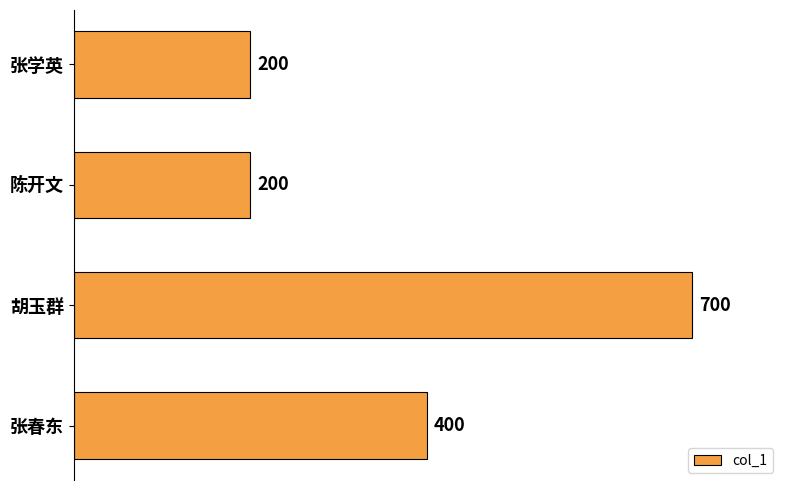

What is the sum of the values at 胡玉群 and 陈开文?

900